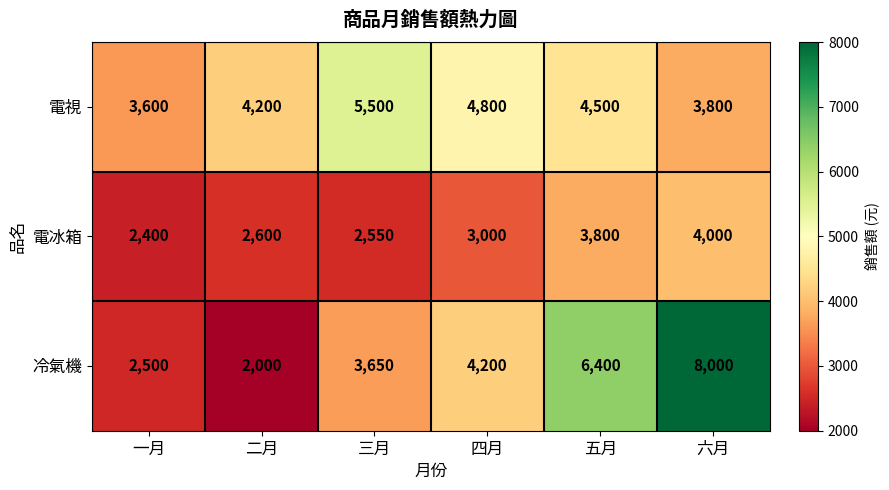

Reading left to right, extract all data points from this chart.

電視: 一月=3600	二月=4200	三月=5500	四月=4800	五月=4500	六月=3800
電冰箱: 一月=2400	二月=2600	三月=2550	四月=3000	五月=3800	六月=4000
冷氣機: 一月=2500	二月=2000	三月=3650	四月=4200	五月=6400	六月=8000